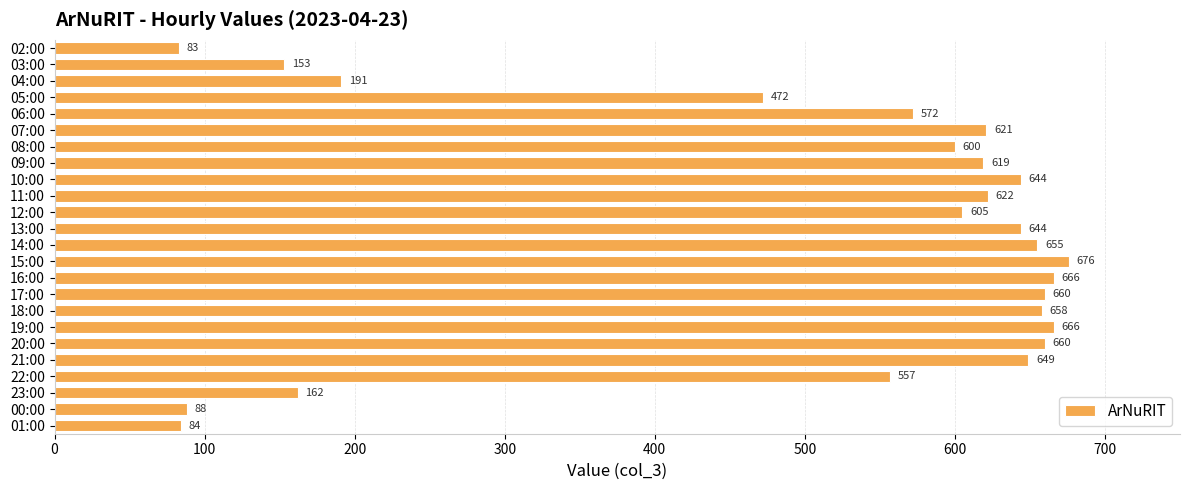

How many values are below 621?

12